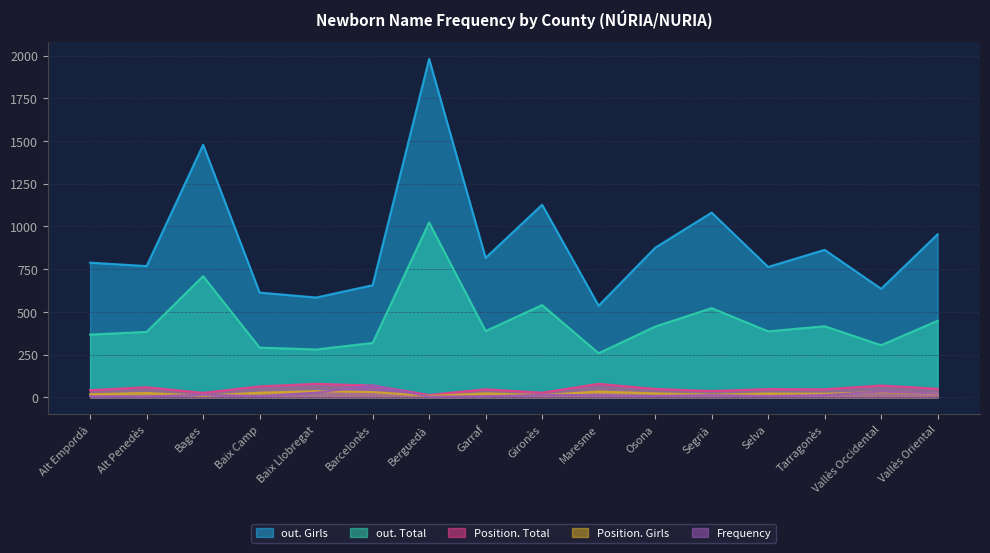

True or false: Position. Total and out. Total intersect in this chart.

False